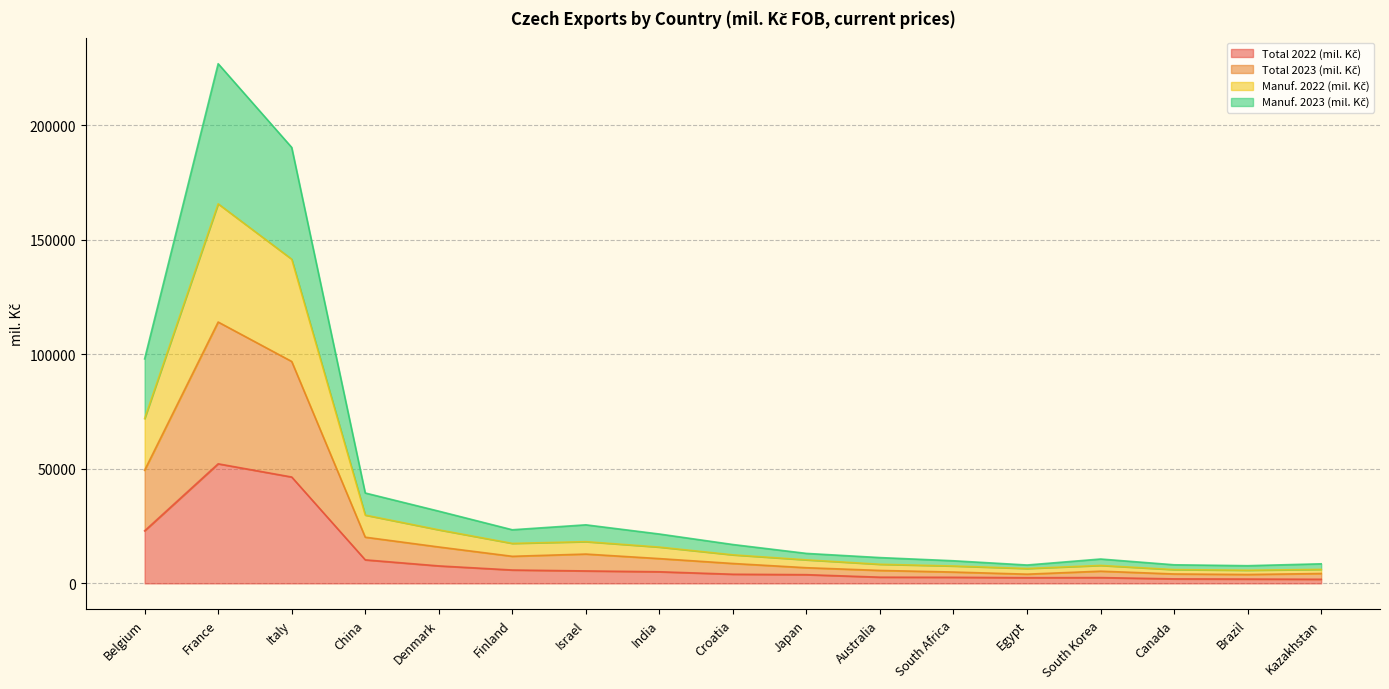

What is the difference between the maximum and minimum values in the Total 2022 (mil. Kč) series?

50406